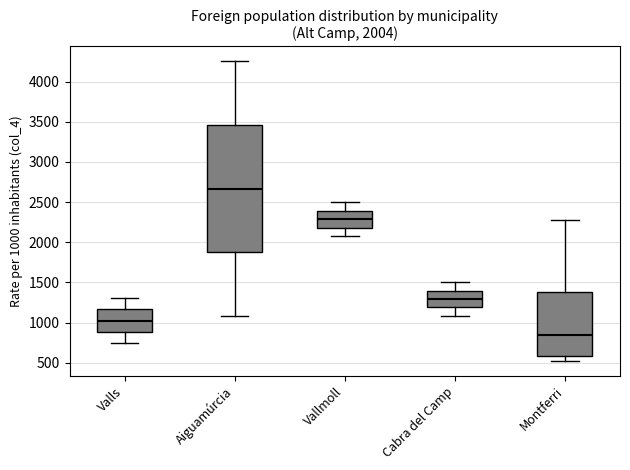

Which box is the tallest, from its lower edge to its upper edge?

Aiguamúrcia